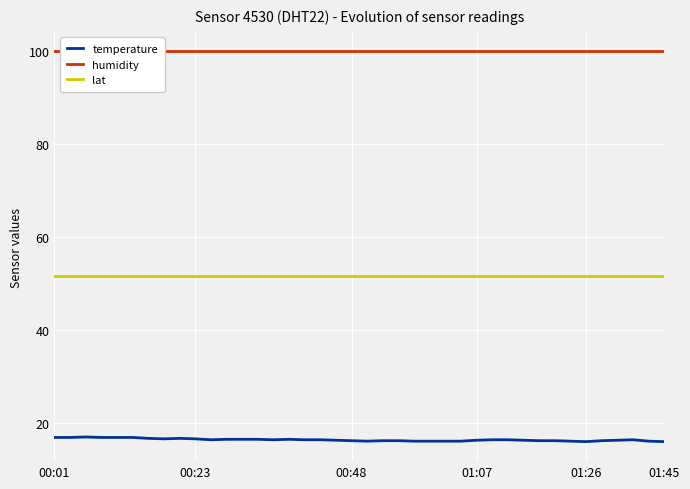

At how many categories does at least one series exceed 32?

40